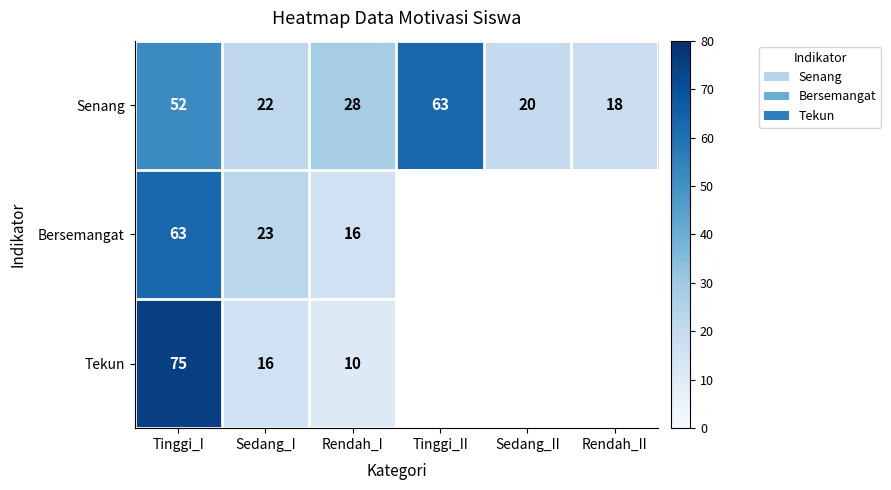

How many distinct data groups are displayed?

3